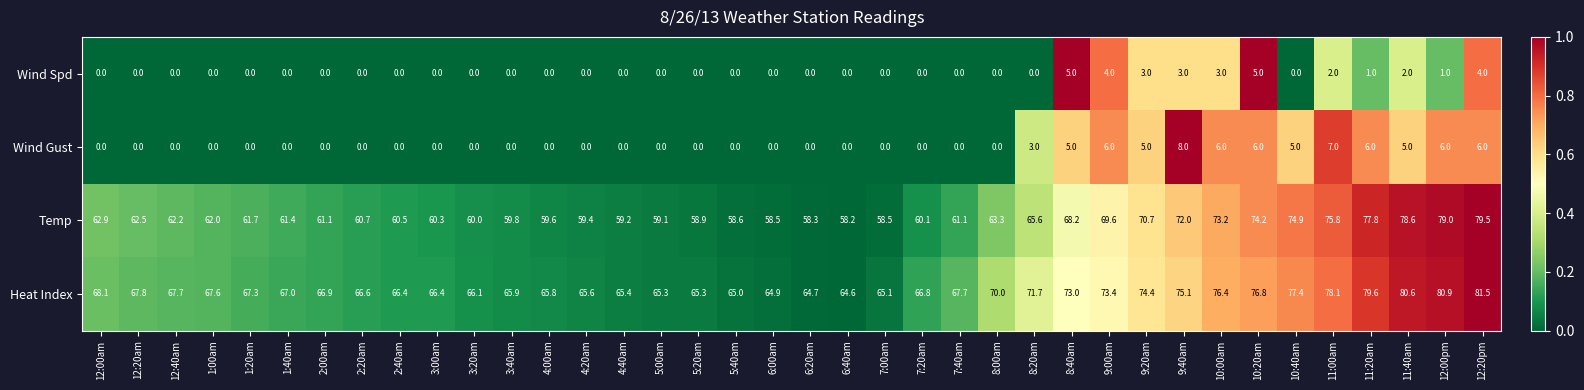

Which series has the largest total across all categories?

Heat Index